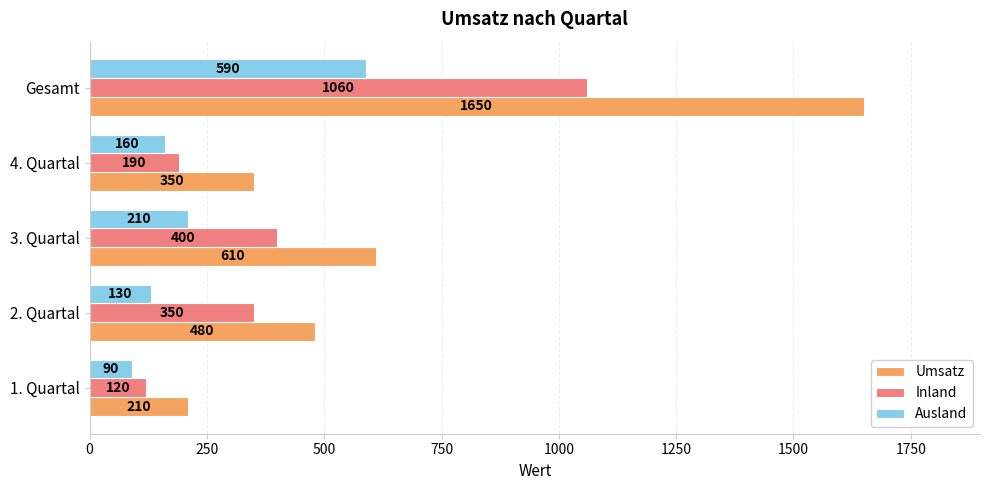

True or false: Inland has a value of 190 at 4. Quartal.

True